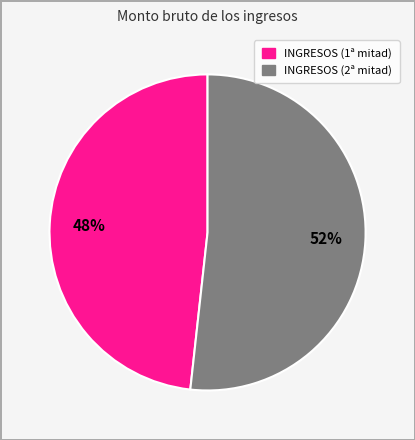

Does any single category account for the majority?

Yes